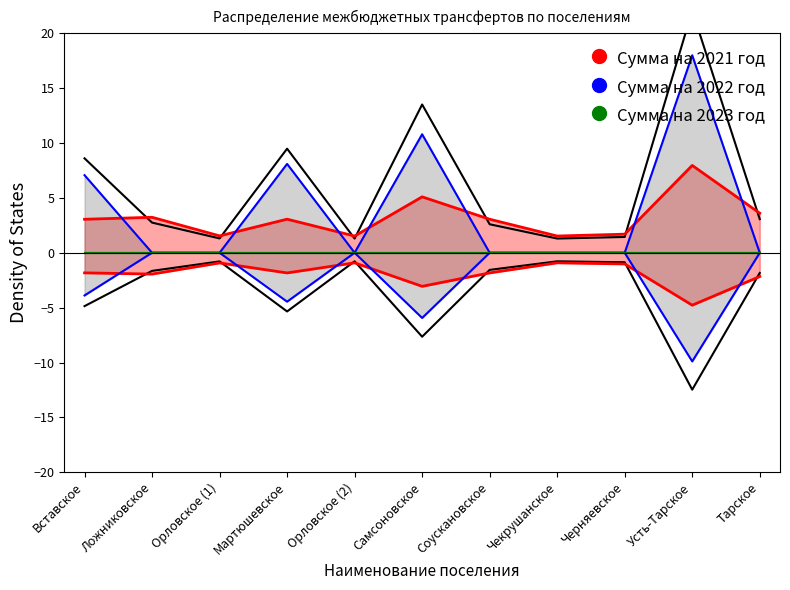

What is the total value across all series at Соускановское?

3.1